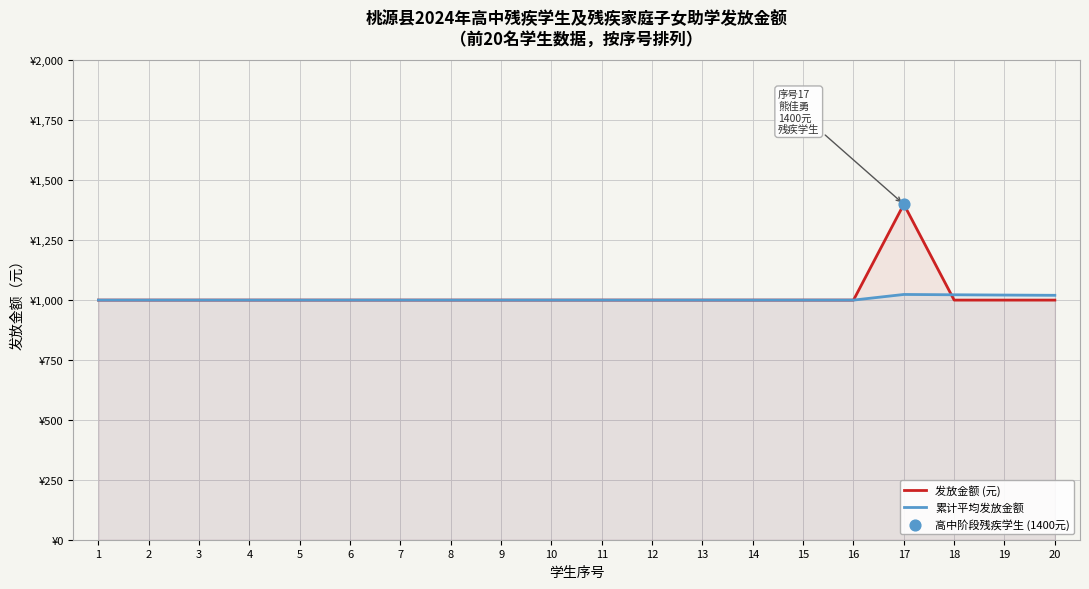

At how many categories does at least one series exceed 1016?

4